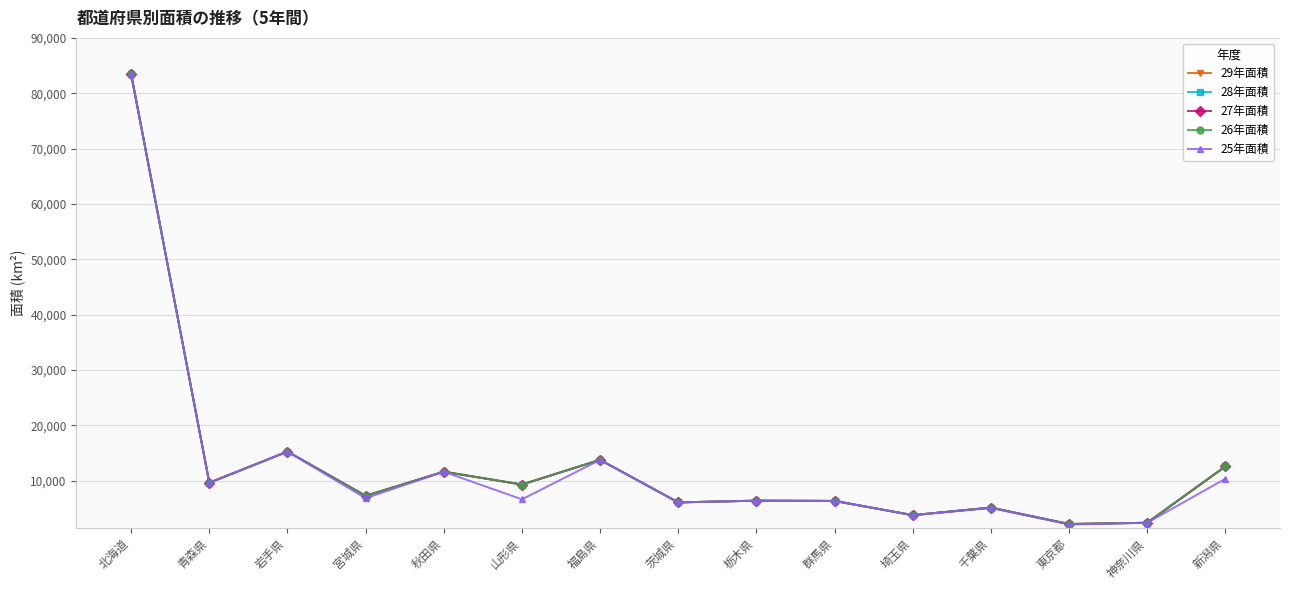

Which series changed the most between 岩手県 and 神奈川県?

25年面積